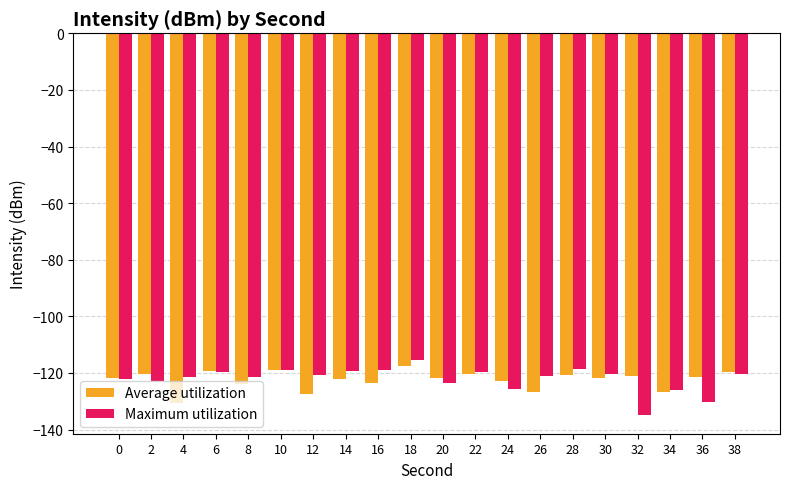

What is the total value across all series at 34?

-252.5